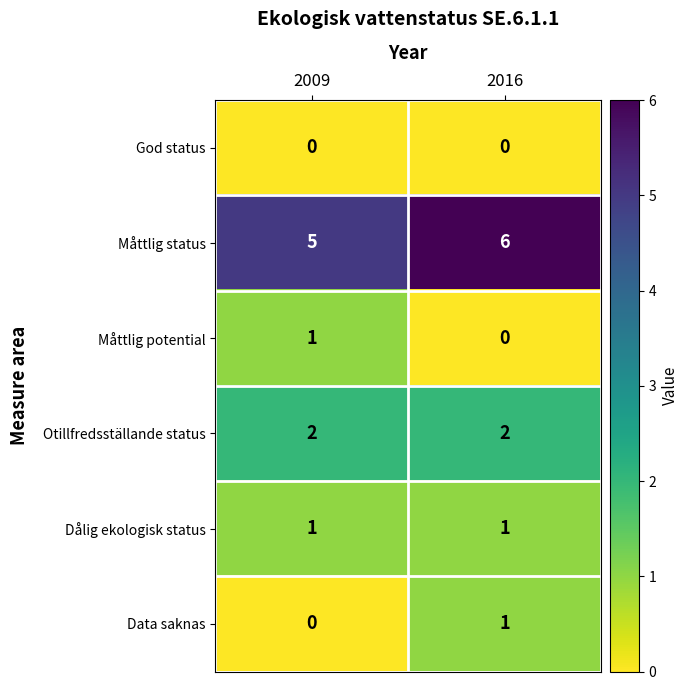

What is the greatest value displayed?

6